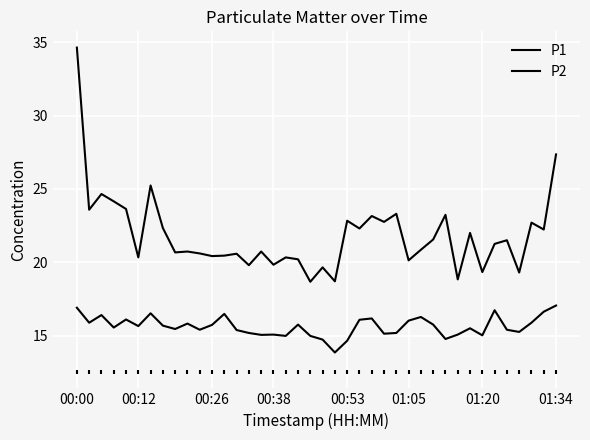

Which series has the largest total across all categories?

P1